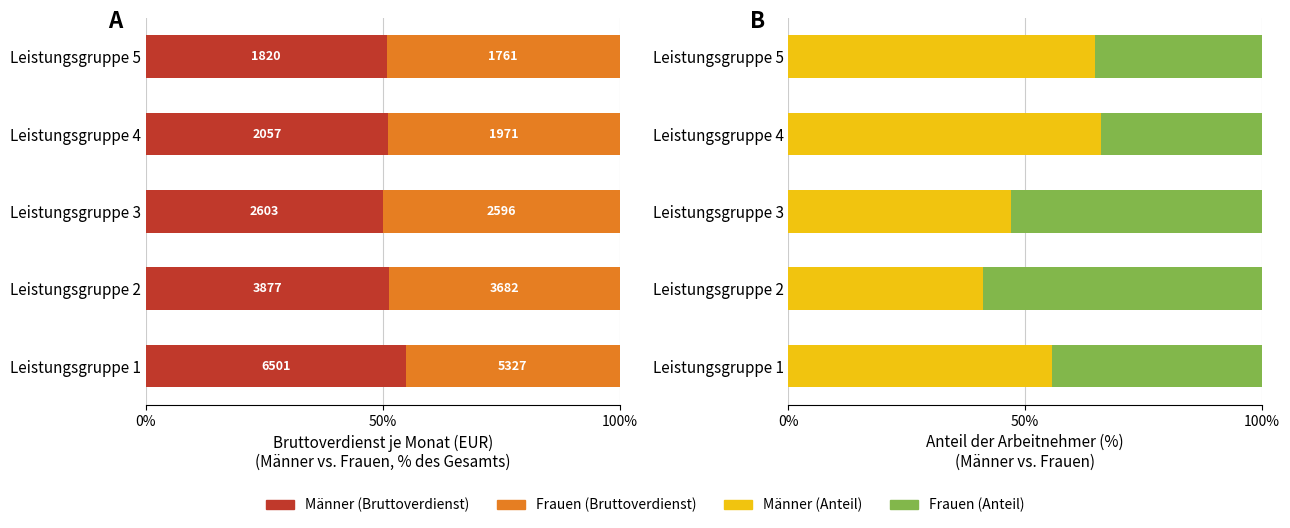

Which has a higher value, Leistungsgruppe 2 or Leistungsgruppe 5?

Leistungsgruppe 5